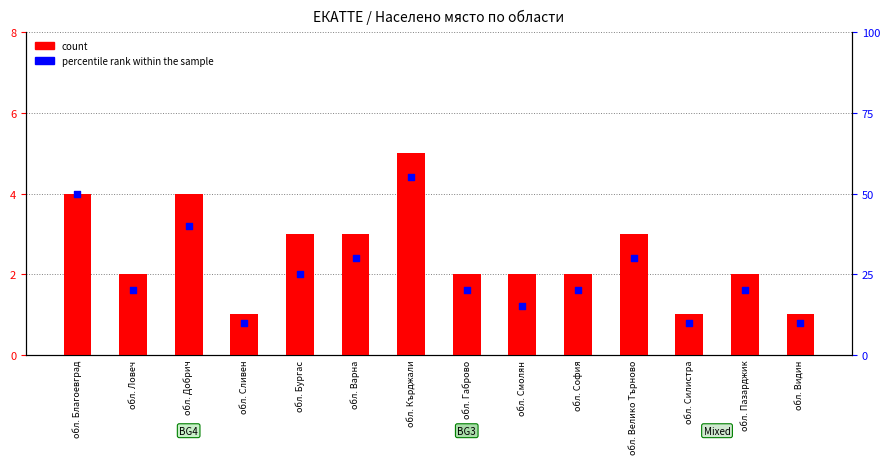

Which series has the largest Y range (max minus min)?

percentile rank within the sample